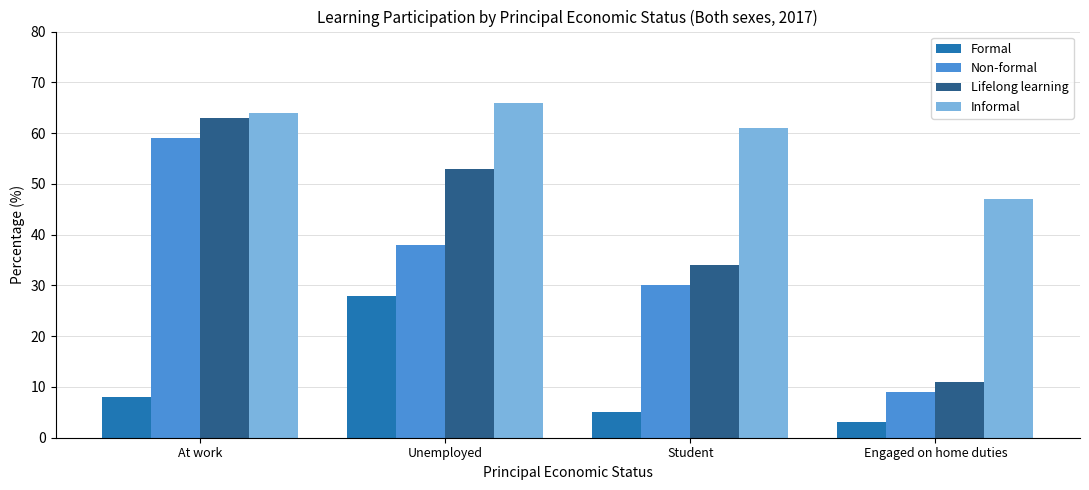

What position from the left is Student?

3